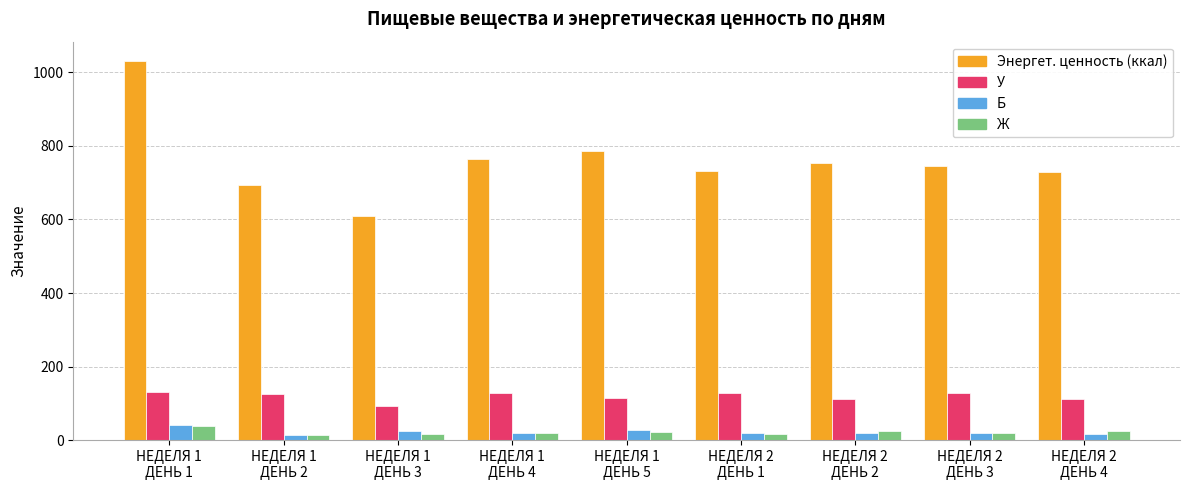

Count the number of data series in this chart.

4